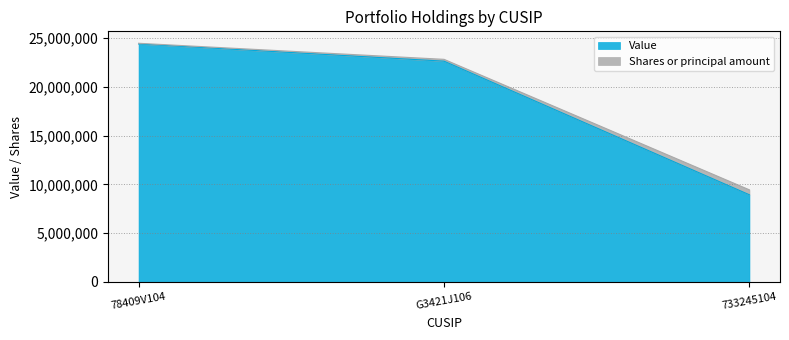

How many Shares or principal amount values are between 9450370 and 24488200?

3